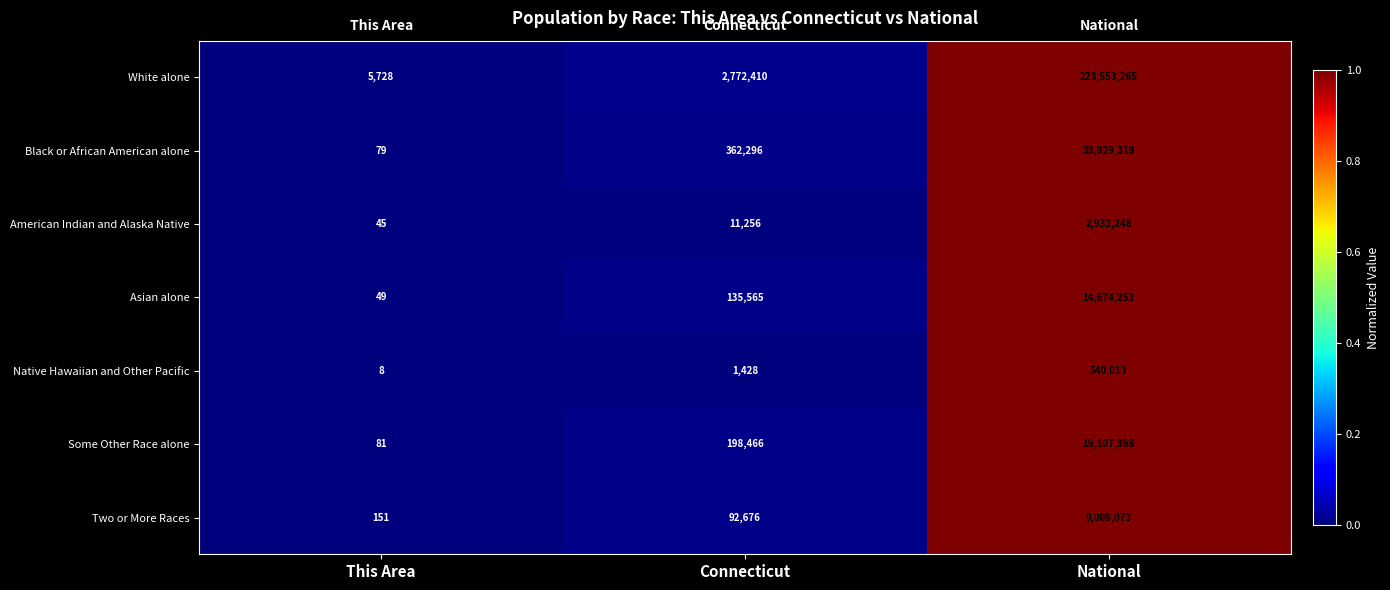

What is the lowest value of the Black or African American alone series?

79